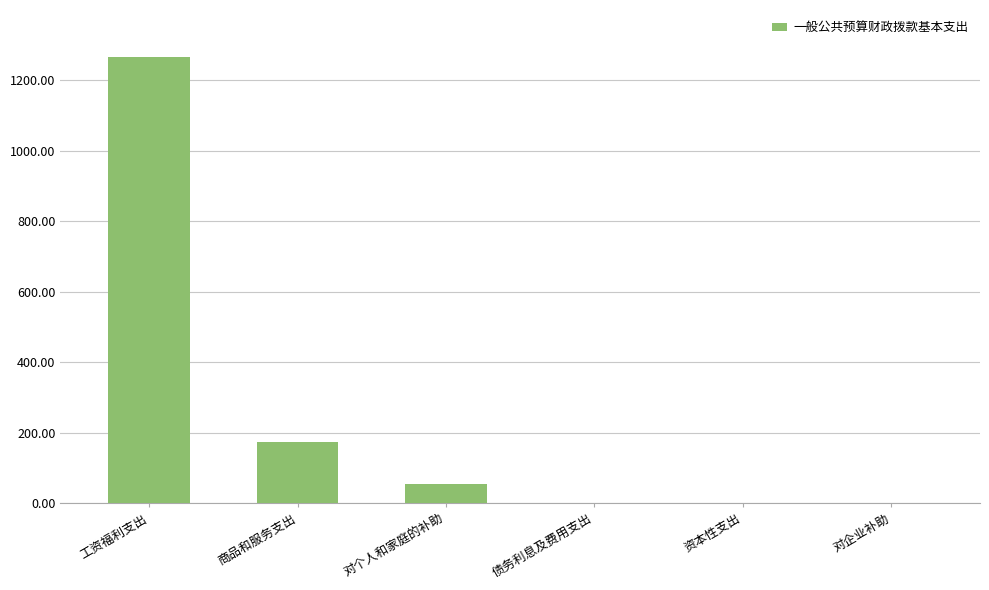

What is the greatest value displayed?

1267.7